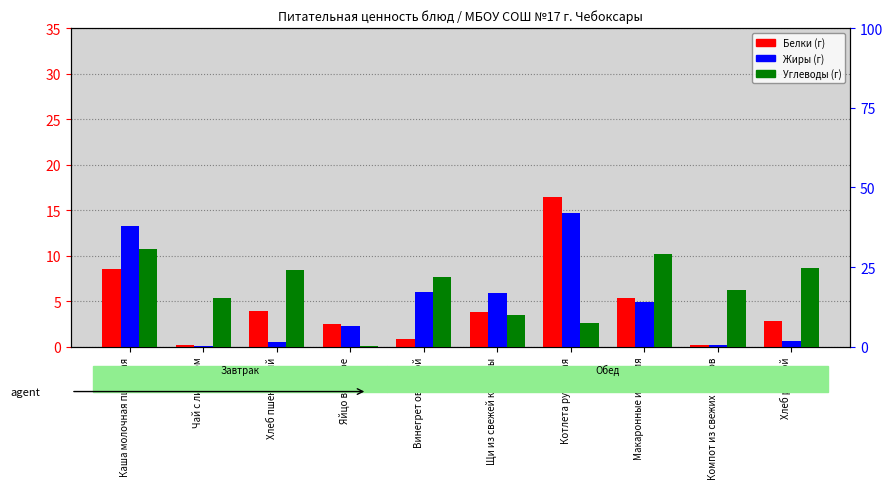

What is the label of the 10th bar from the right?

Каша молочная пшенная